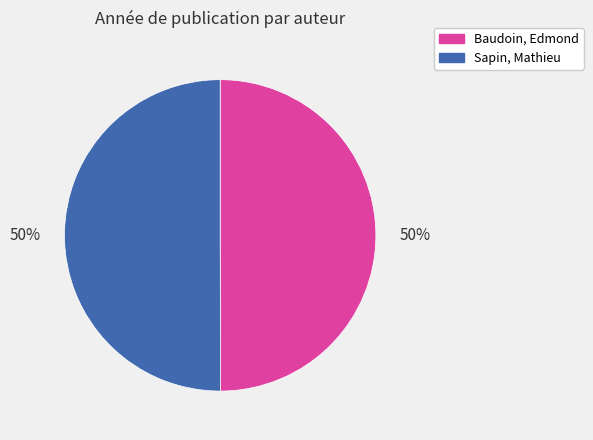

To the nearest percent, what is the average slice percentage?

50%